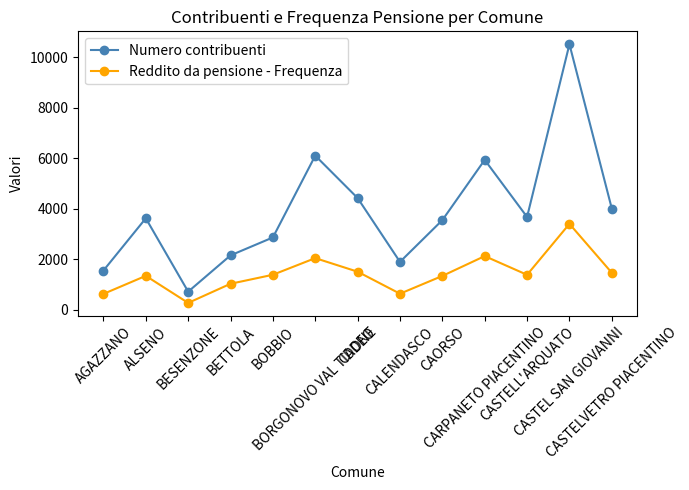

What is the difference between the Reddito da pensione - Frequenza values at CADEO and CASTELL'ARQUATO?

123